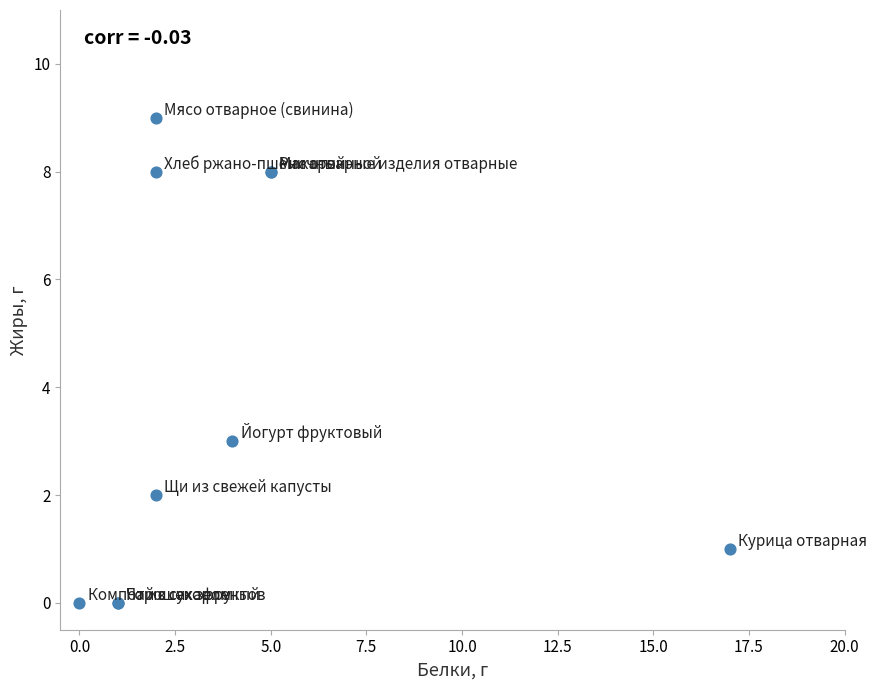

What Y value in the scatter plot is closest to 4?

3